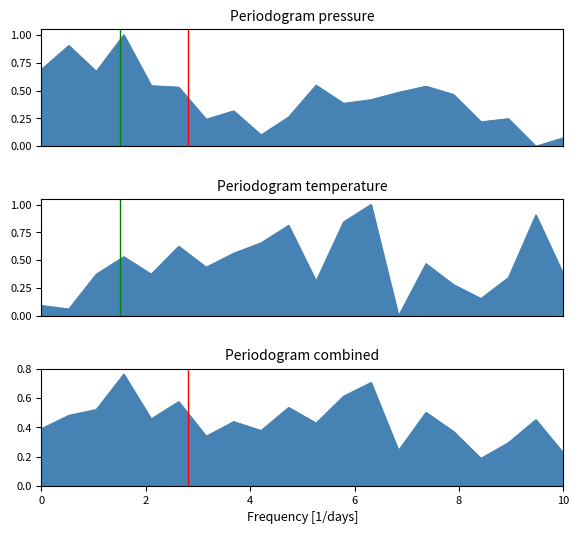

True or false: pressure has a value of -0.5 at 18:00.

False